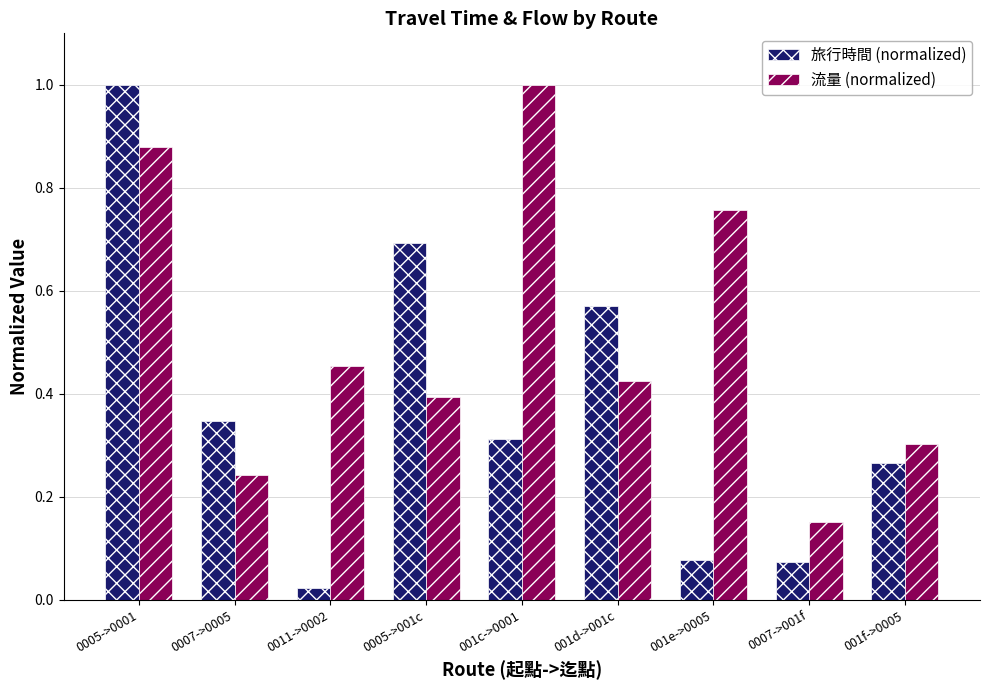

Are the bars horizontal?

No